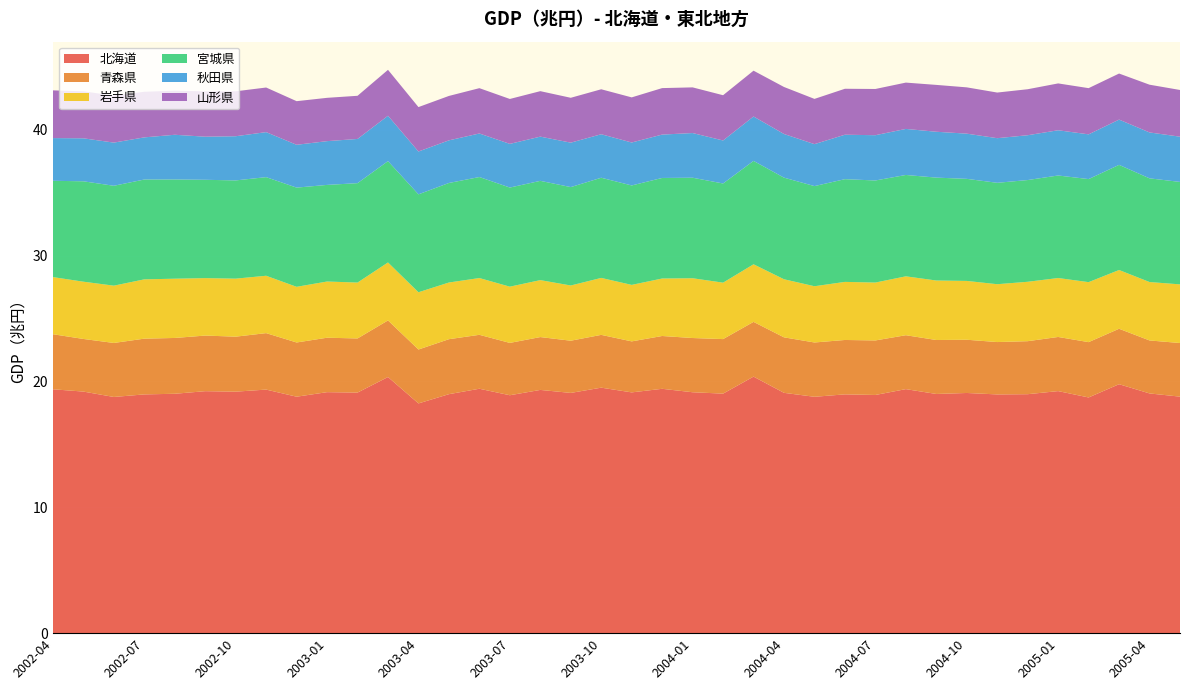

Reading left to right, transcribe all the data shown in this chart.

北海道: 19.4	19.2	18.8	19.0	19.0	19.2	19.2	19.4	18.8	19.1	19.1	20.3	18.3	19.0	19.4	18.9	19.3	19.1	19.5	19.1	19.4	19.1	19.0	20.4	19.1	18.8	19.0	18.9	19.4	19.0	19.1	19.0	19.0	19.2	18.7	19.8	19.0	18.8
青森県: 4.4	4.2	4.3	4.4	4.4	4.4	4.4	4.5	4.3	4.3	4.3	4.5	4.3	4.4	4.3	4.2	4.2	4.1	4.2	4.1	4.2	4.3	4.3	4.3	4.4	4.3	4.3	4.3	4.3	4.3	4.2	4.2	4.2	4.3	4.4	4.4	4.2	4.3
岩手県: 4.5	4.5	4.6	4.7	4.7	4.6	4.6	4.6	4.4	4.5	4.4	4.6	4.5	4.5	4.5	4.5	4.5	4.4	4.5	4.5	4.6	4.7	4.5	4.6	4.6	4.5	4.6	4.6	4.7	4.7	4.7	4.6	4.7	4.7	4.8	4.7	4.6	4.7
宮城県: 7.7	8.0	7.9	7.9	7.9	7.8	7.8	7.8	7.9	7.7	7.9	8.1	7.8	7.9	8.0	7.9	7.9	7.8	8.0	7.9	8.0	8.0	7.9	8.2	8.1	8.0	8.2	8.1	8.1	8.2	8.1	8.1	8.1	8.1	8.2	8.4	8.2	8.1
秋田県: 3.4	3.4	3.4	3.3	3.6	3.4	3.5	3.6	3.4	3.5	3.5	3.6	3.4	3.4	3.5	3.5	3.5	3.5	3.5	3.4	3.4	3.5	3.4	3.5	3.5	3.3	3.5	3.6	3.7	3.6	3.6	3.5	3.6	3.6	3.6	3.6	3.6	3.6
山形県: 3.8	3.7	3.7	3.6	3.5	3.6	3.6	3.5	3.5	3.4	3.4	3.6	3.5	3.5	3.6	3.6	3.6	3.6	3.6	3.6	3.7	3.6	3.6	3.6	3.7	3.6	3.7	3.7	3.7	3.7	3.7	3.6	3.7	3.7	3.7	3.7	3.8	3.7